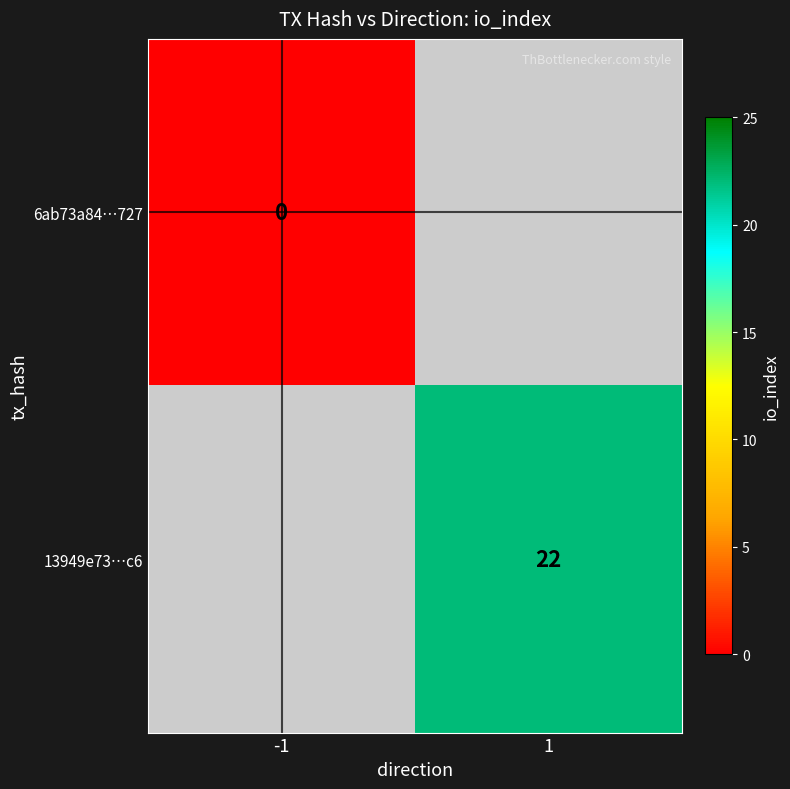

How many series are shown in this chart?

2